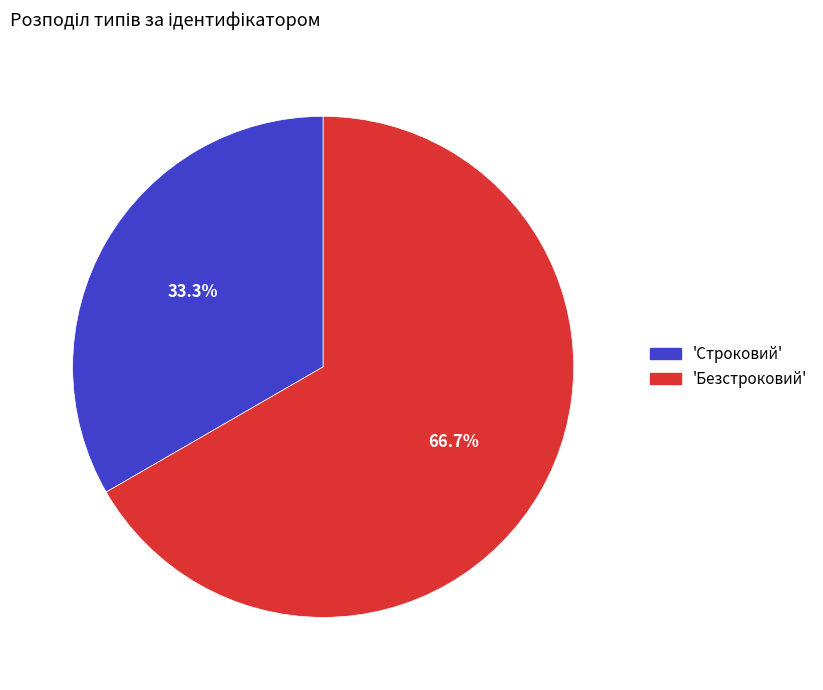

Between 'Безстроковий' and 'Строковий', which is larger?

'Безстроковий'